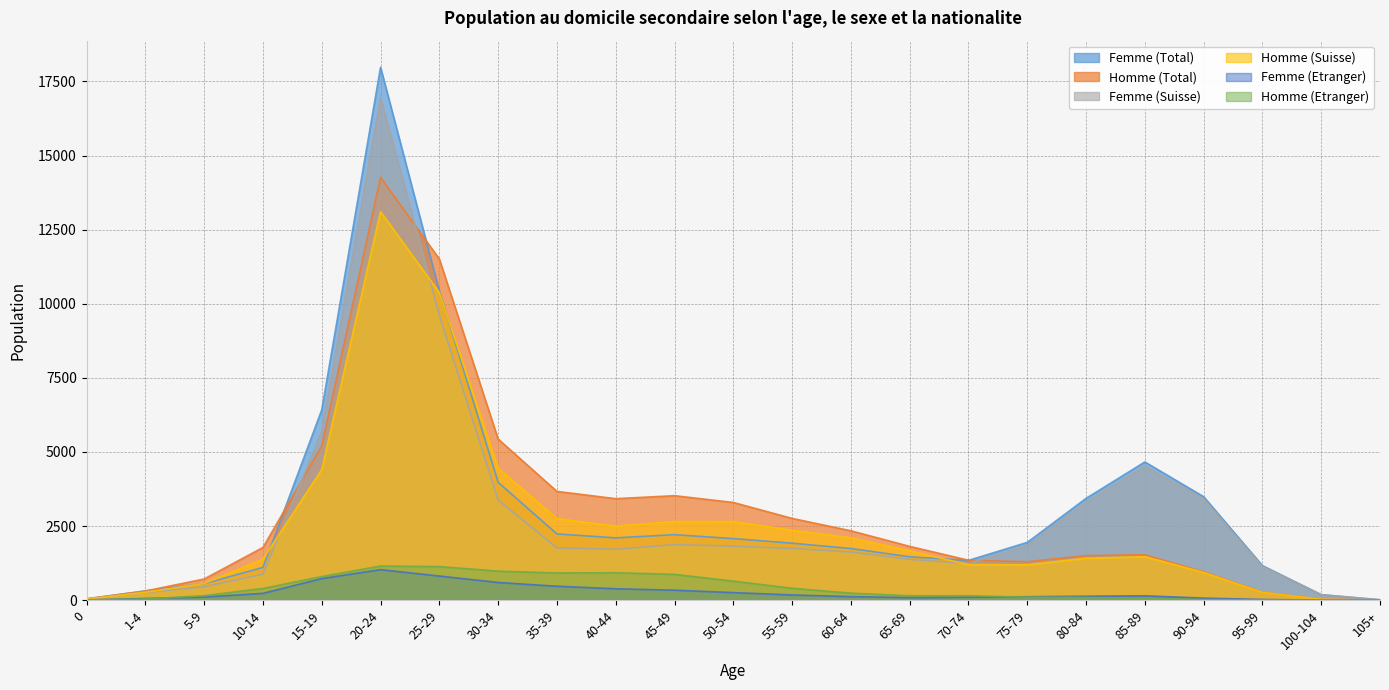

Reading left to right, list all the values displayed in this chart.

Femme (Total): 0=46	1-4=313	5-9=558	10-14=1105	15-19=6422	20-24=17975	25-29=10429	30-34=3976	35-39=2235	40-44=2102	45-49=2210	50-54=2077	55-59=1923	60-64=1743	65-69=1464	70-74=1342	75-79=1949	80-84=3433	85-89=4662	90-94=3491	95-99=1166	100-104=186	105+=14
Homme (Total): 0=43	1-4=309	5-9=715	10-14=1778	15-19=5206	20-24=14262	25-29=11507	30-34=5434	35-39=3669	40-44=3424	45-49=3525	50-54=3296	55-59=2759	60-64=2341	65-69=1815	70-74=1348	75-79=1298	80-84=1505	85-89=1532	90-94=957	95-99=272	100-104=30	105+=3
Femme (Suisse): 0=38	1-4=255	5-9=452	10-14=875	15-19=5694	20-24=16945	25-29=9615	30-34=3379	35-39=1765	40-44=1717	45-49=1873	50-54=1822	55-59=1746	60-64=1624	65-69=1377	70-74=1242	75-79=1832	80-84=3299	85-89=4515	90-94=3421	95-99=1141	100-104=185	105+=12
Homme (Suisse): 0=37	1-4=269	5-9=563	10-14=1383	15-19=4409	20-24=13110	25-29=10374	30-34=4454	35-39=2751	40-44=2499	45-49=2653	50-54=2653	55-59=2357	60-64=2104	65-69=1665	70-74=1198	75-79=1194	80-84=1414	85-89=1467	90-94=935	95-99=265	100-104=29	105+=3
Femme (Etranger): 0=8	1-4=58	5-9=106	10-14=230	15-19=728	20-24=1030	25-29=814	30-34=597	35-39=470	40-44=385	45-49=337	50-54=255	55-59=177	60-64=119	65-69=87	70-74=100	75-79=117	80-84=134	85-89=147	90-94=70	95-99=25	100-104=1	105+=2
Homme (Etranger): 0=6	1-4=40	5-9=152	10-14=395	15-19=797	20-24=1152	25-29=1133	30-34=980	35-39=918	40-44=925	45-49=872	50-54=643	55-59=402	60-64=237	65-69=150	70-74=150	75-79=104	80-84=91	85-89=65	90-94=22	95-99=7	100-104=1	105+=0